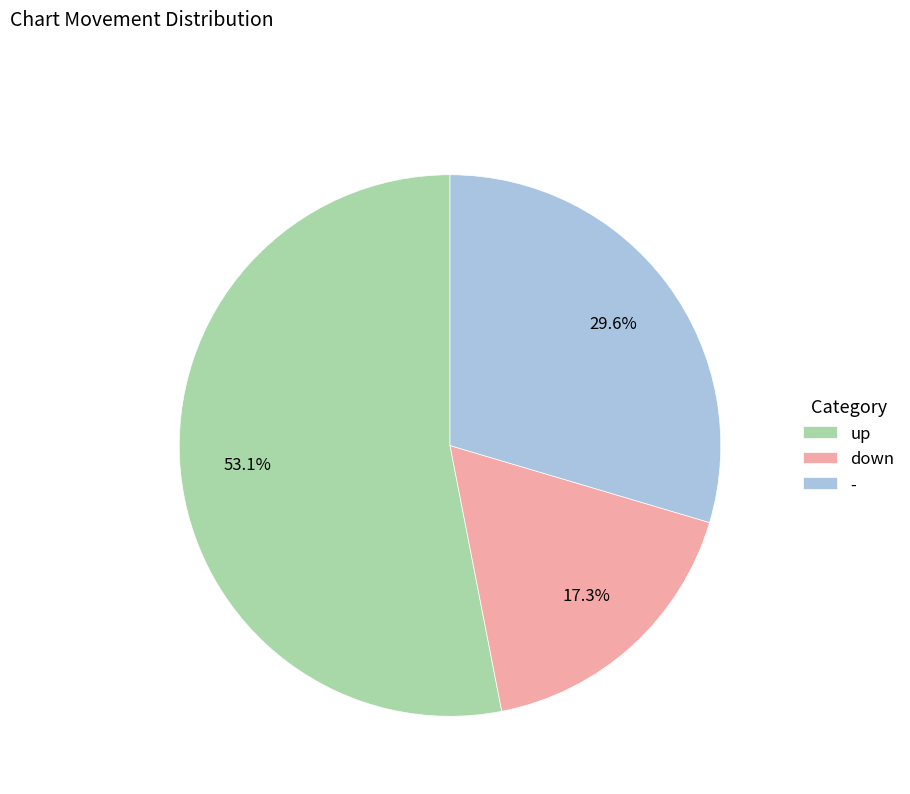

The - slice represents 30% of the pie. True or false?

True